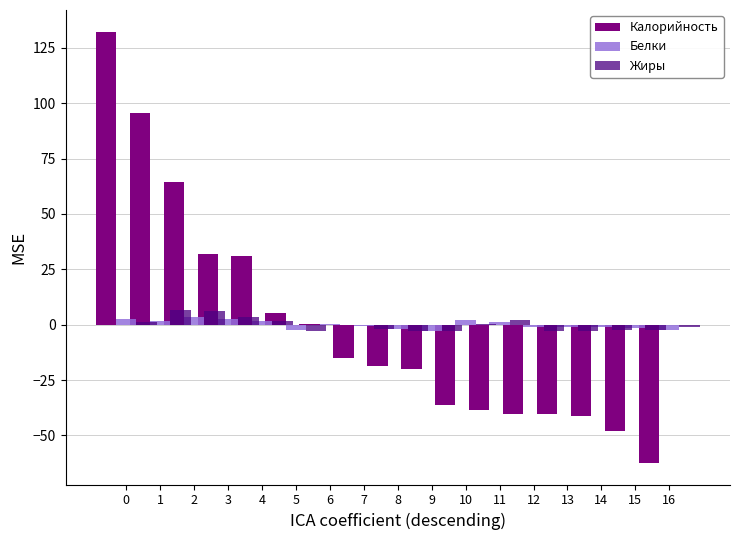

Reading left to right, transcribe all the data shown in this chart.

Калорийность: 132.3	95.4	64.3	31.9	31.0	5.5	0.1	-14.8	-18.7	-20.0	-36.3	-38.4	-40.2	-40.2	-41.2	-48.2	-62.4
Белки: 2.7	1.5	3.6	2.8	1.5	-2.6	0.2	-0.7	-2.1	-2.8	2.0	1.1	-1.2	-1.2	-1.0	-1.3	-2.3
Жиры: 1.4	6.5	6.2	3.5	1.7	-2.7	0.1	-2.1	-2.7	-2.9	0.4	2.2	-2.7	-2.7	-2.6	-2.6	-1.0